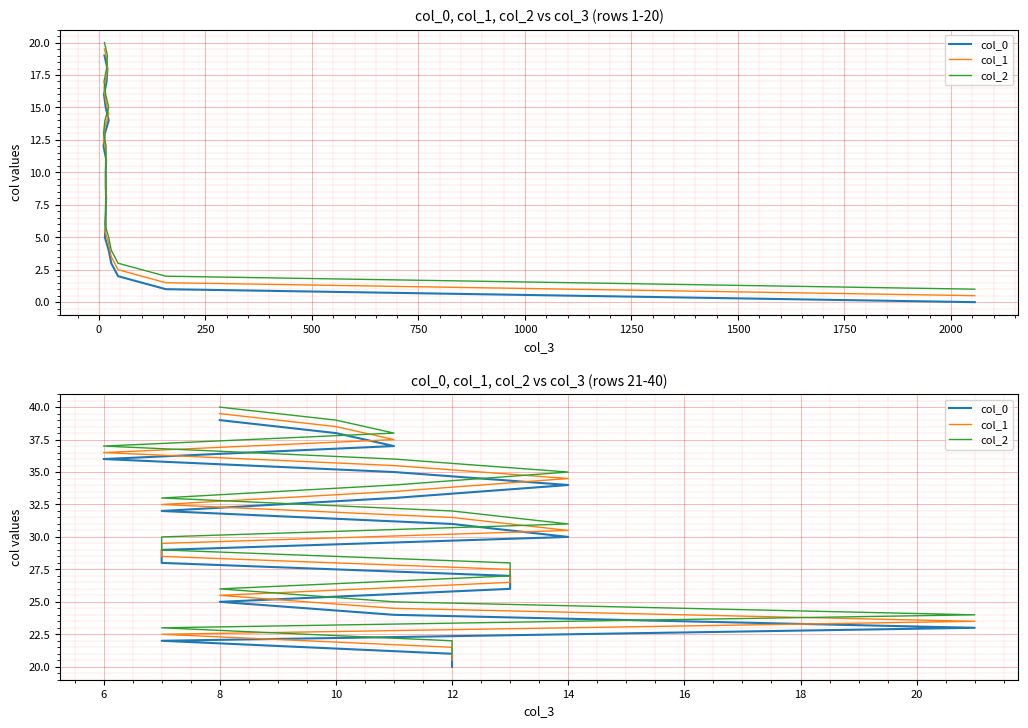

True or false: col_2 and col_0 intersect in this chart.

False